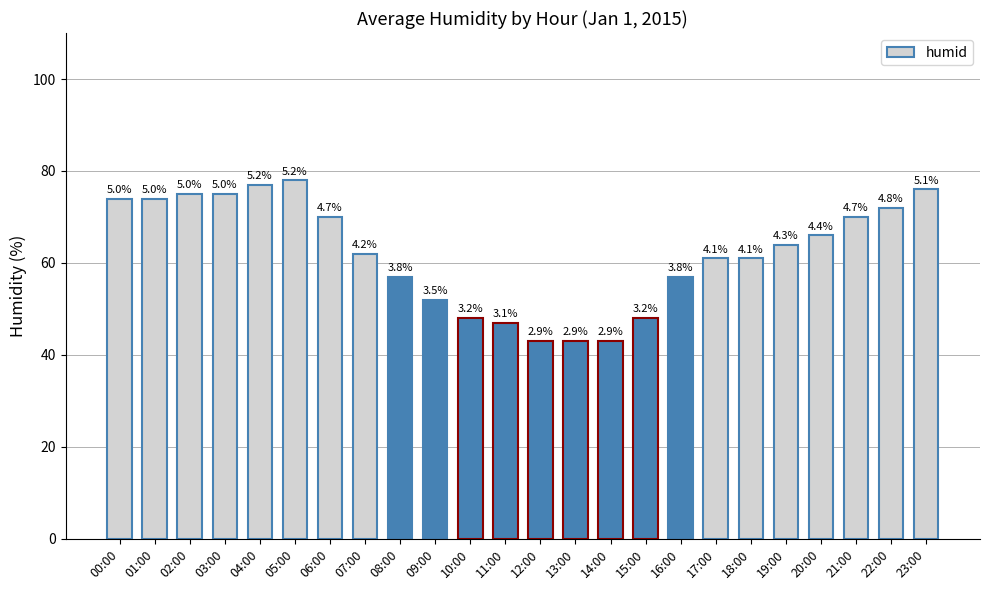

How many bars are there in total?

24